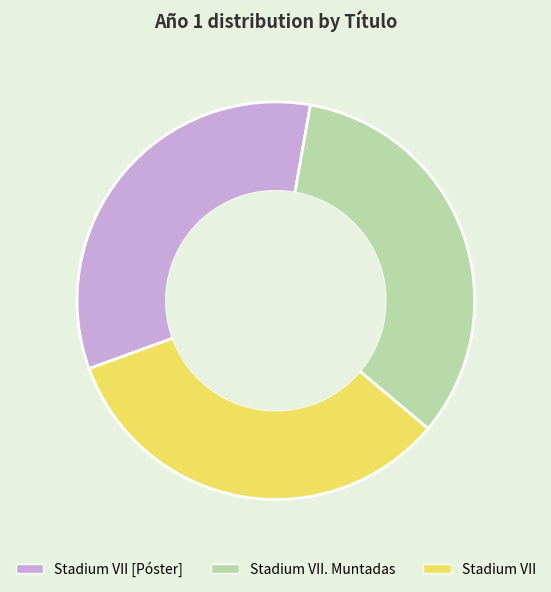

Is it true that Stadium VII [Póster] is 33% of the pie?

True